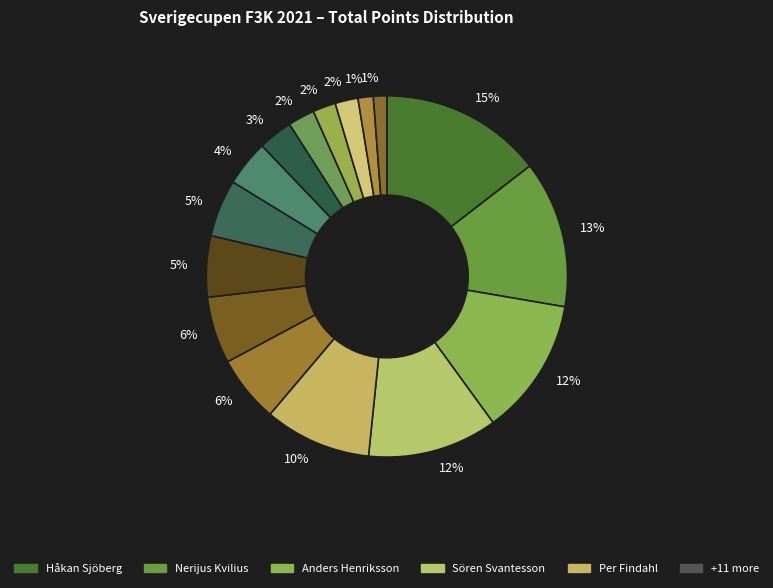

How many segments does this pie chart have?

16